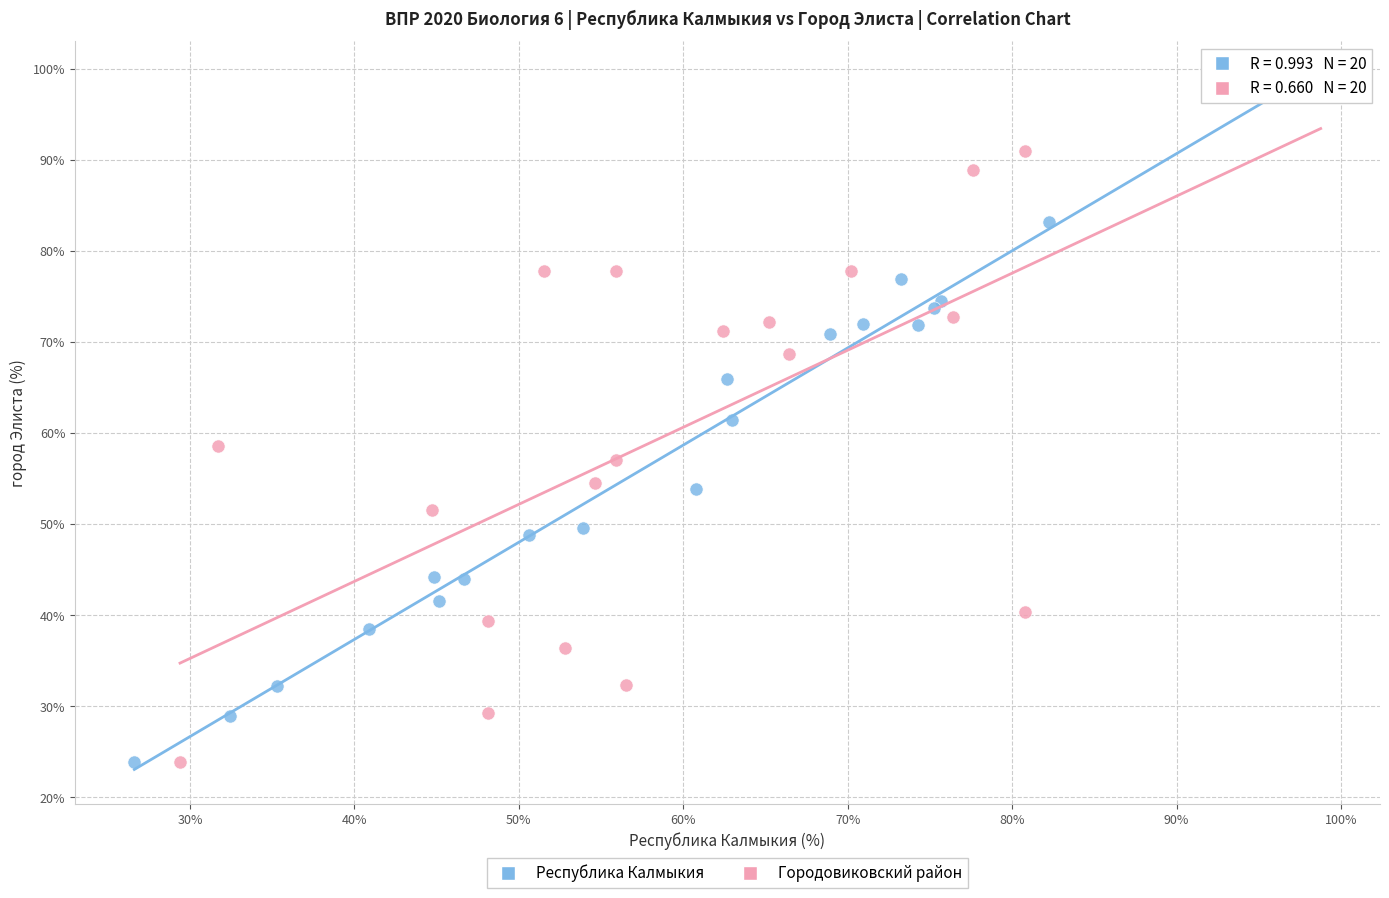

Which series has the widest spread of Y values?

Городовиковский район